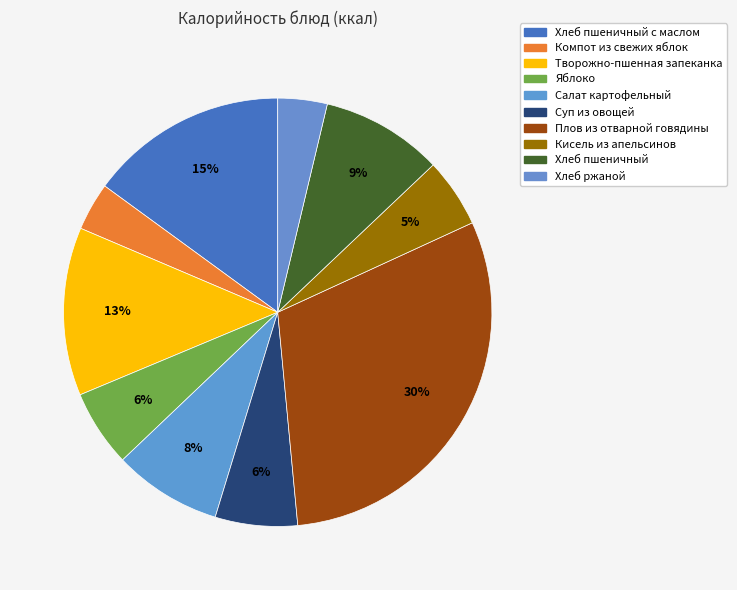

Count the number of slices in the pie.

10